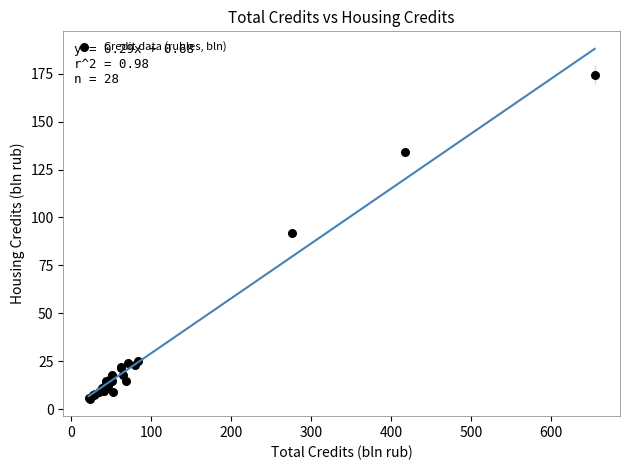

What Y value in the scatter plot is closest to 90?

92.2